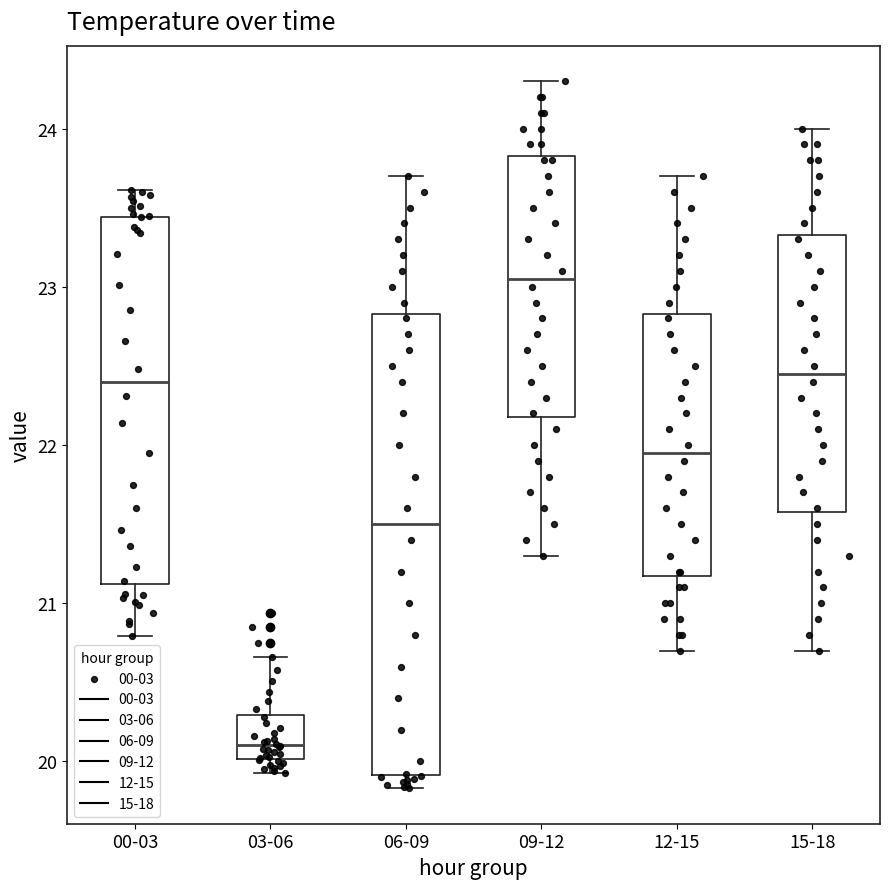

Which box has the lowest median line?

03-06